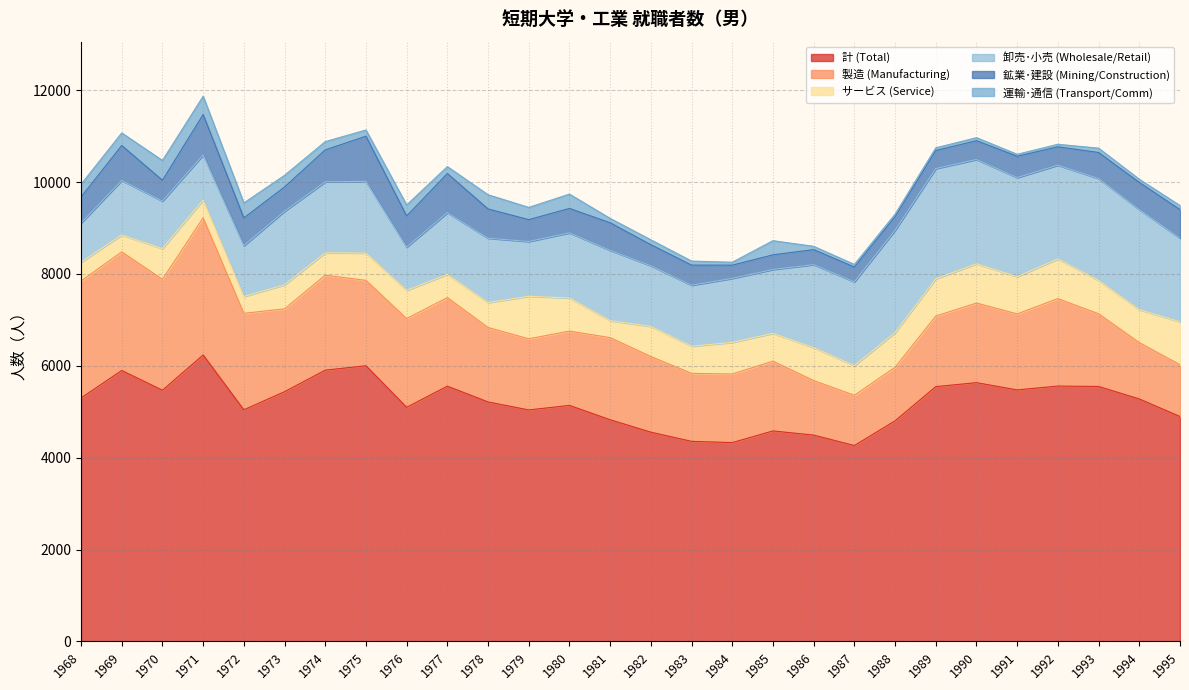

What are all the series names shown in the legend?

計 (Total), 製造 (Manufacturing), サービス (Service), 卸売･小売 (Wholesale/Retail), 鉱業･建設 (Mining/Construction), 運輸･通信 (Transport/Comm)